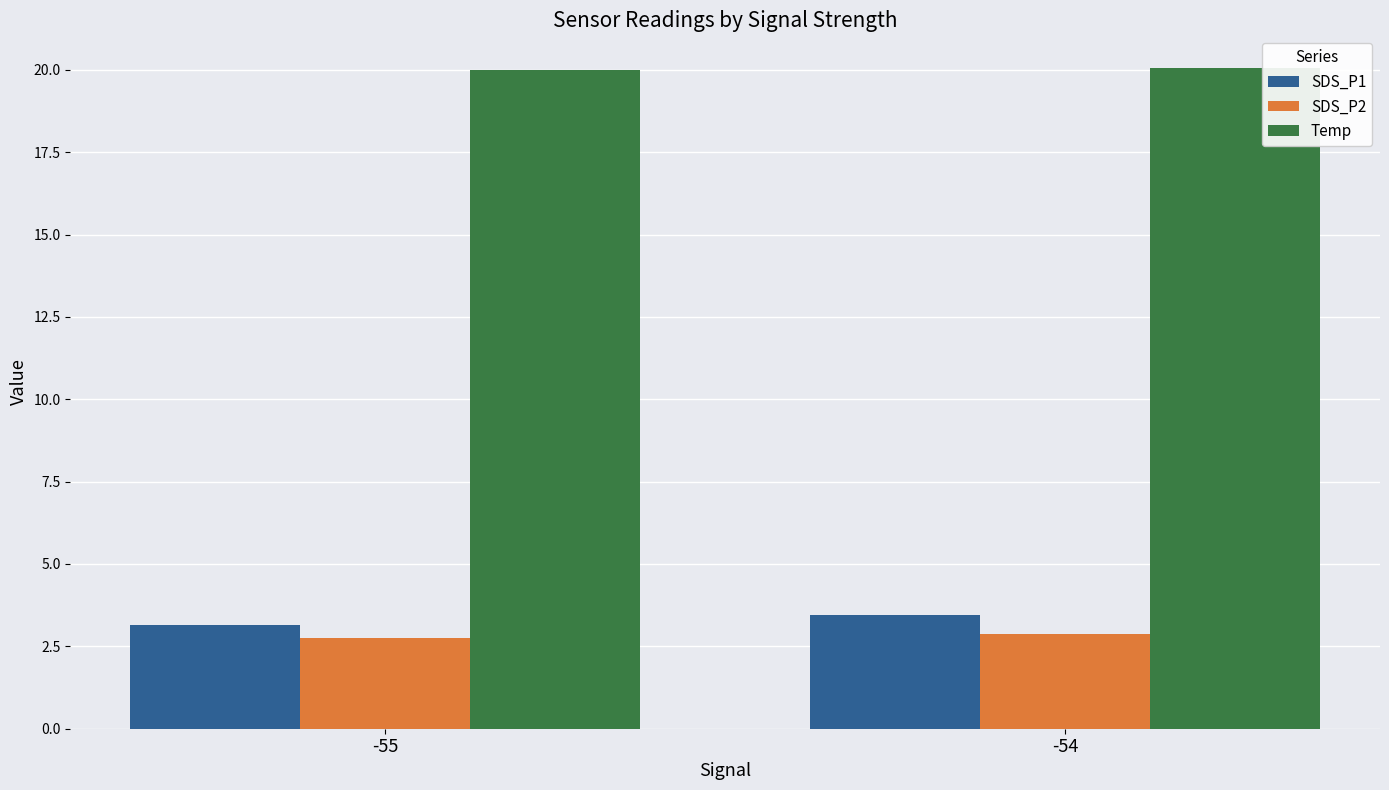

How many groups of bars are there?

2